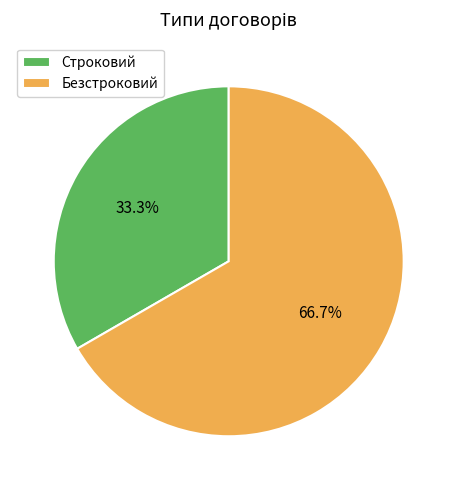

Which slice is the largest?

Безстроковий